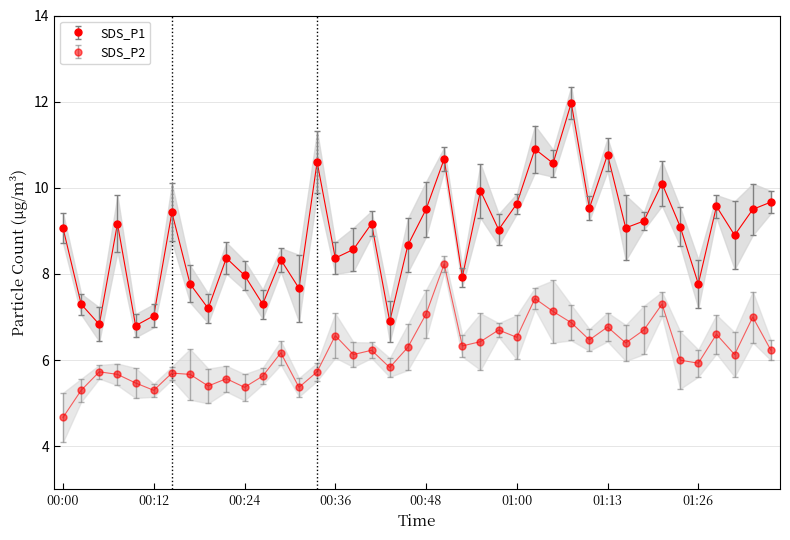

Reading left to right, list all the values displayed in this chart.

SDS_P1: 00:00=9.1	00:02=7.3	00:04=6.8	00:07=9.2	00:09=6.8	00:12=7.0	00:14=9.4	00:17=7.8	00:19=7.2	00:22=8.4	00:24=8.0	00:26=7.3	00:29=8.3	00:31=7.7	00:34=10.6	00:36=8.4	00:38=8.6	00:41=9.2	00:43=6.9	00:46=8.7	00:48=9.5	00:51=10.7	00:53=7.9	00:56=9.9	00:58=9.0	01:00=9.6	01:03=10.9	01:05=10.6	01:08=12.0	01:10=9.5	01:13=10.8	01:16=9.1	01:18=9.2	01:21=10.1	01:24=9.1	01:26=7.8	01:29=9.6	01:31=8.9	01:34=9.5	01:37=9.7
SDS_P2: 00:00=4.7	00:02=5.3	00:04=5.7	00:07=5.7	00:09=5.5	00:12=5.3	00:14=5.7	00:17=5.7	00:19=5.4	00:22=5.6	00:24=5.4	00:26=5.6	00:29=6.2	00:31=5.4	00:34=5.7	00:36=6.6	00:38=6.1	00:41=6.2	00:43=5.8	00:46=6.3	00:48=7.1	00:51=8.2	00:53=6.3	00:56=6.4	00:58=6.7	01:00=6.5	01:03=7.4	01:05=7.1	01:08=6.9	01:10=6.5	01:13=6.8	01:16=6.4	01:18=6.7	01:21=7.3	01:24=6.0	01:26=5.9	01:29=6.6	01:31=6.1	01:34=7.0	01:37=6.2